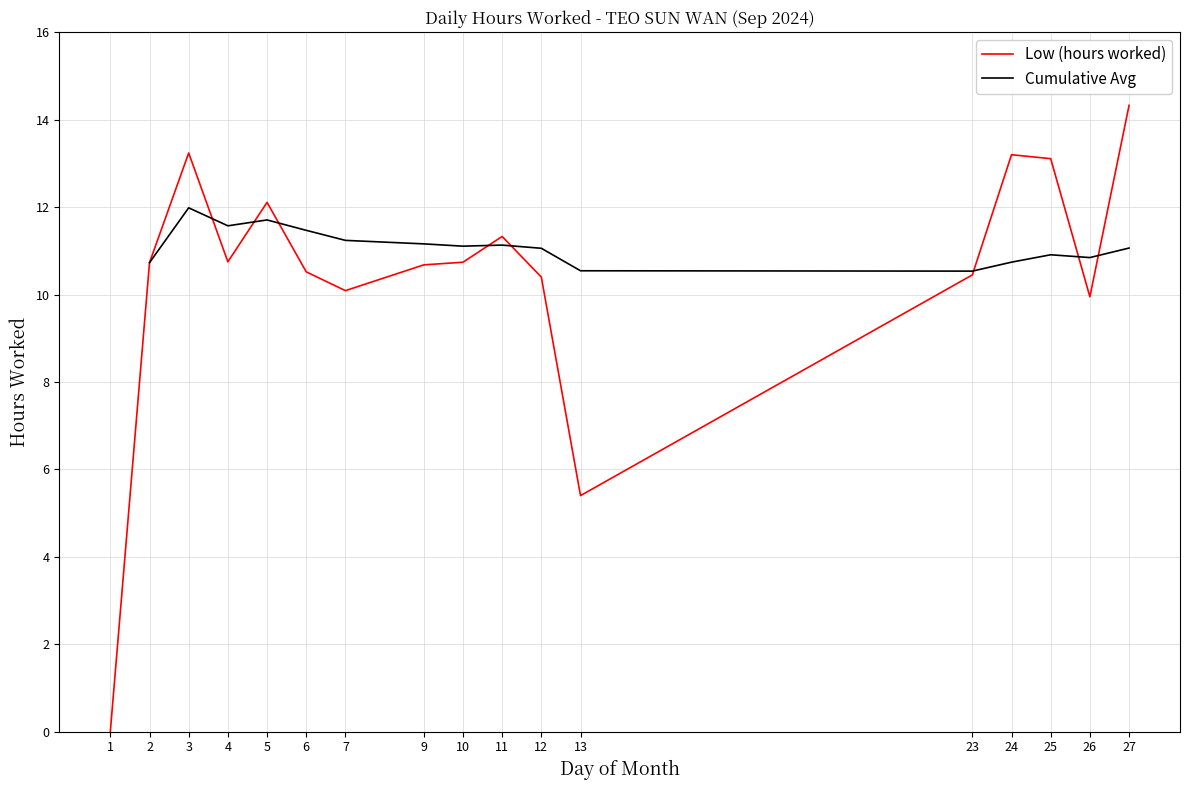

What value does the Low (hours worked) series have at 27?

14.3